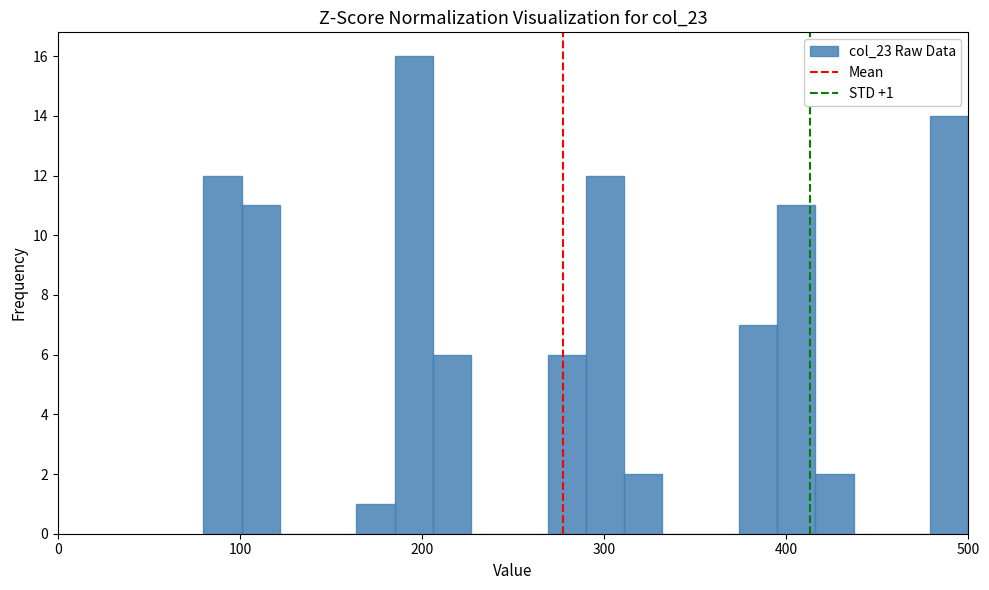

Around what value on the x-axis is the tallest bar? Give the approximate position of its centre, as read against the axis.

200